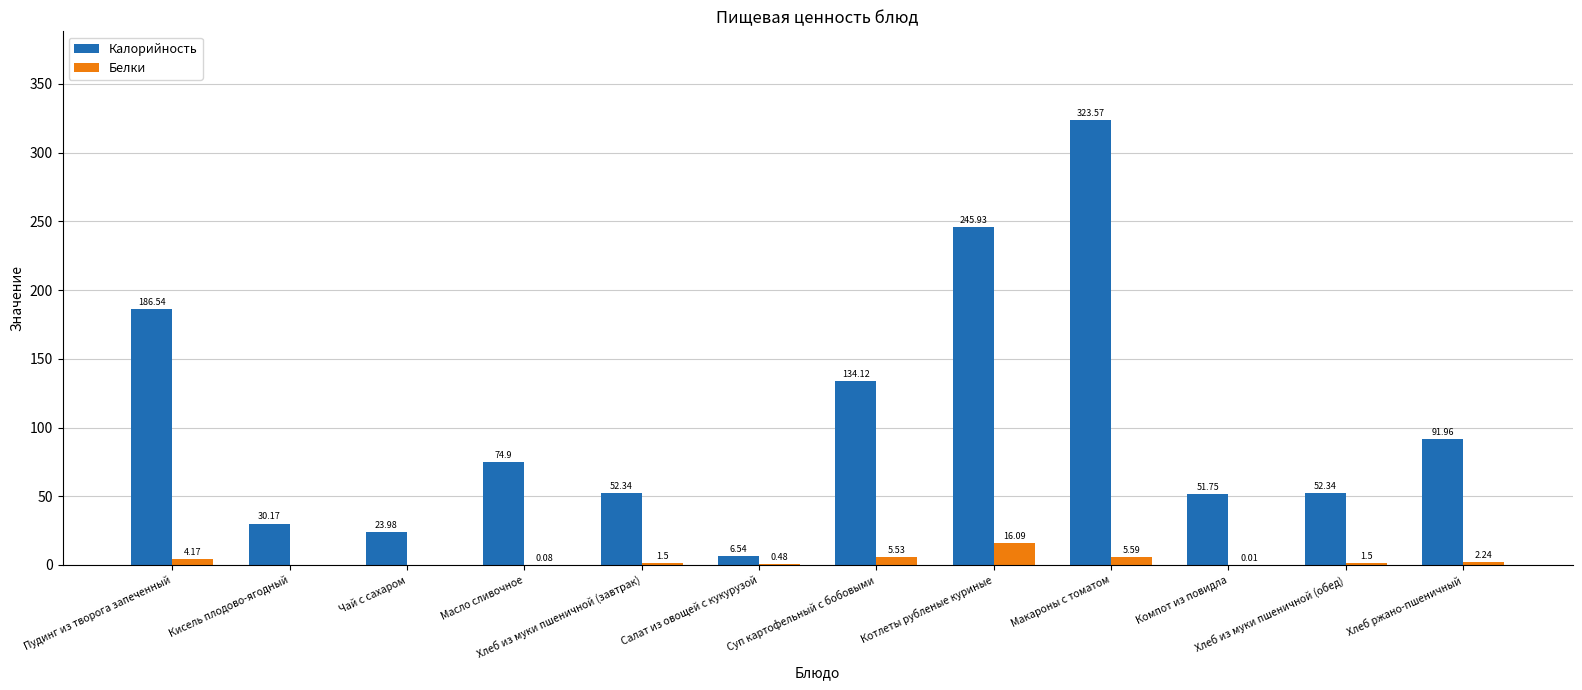

Which series has the largest total across all categories?

Калорийность